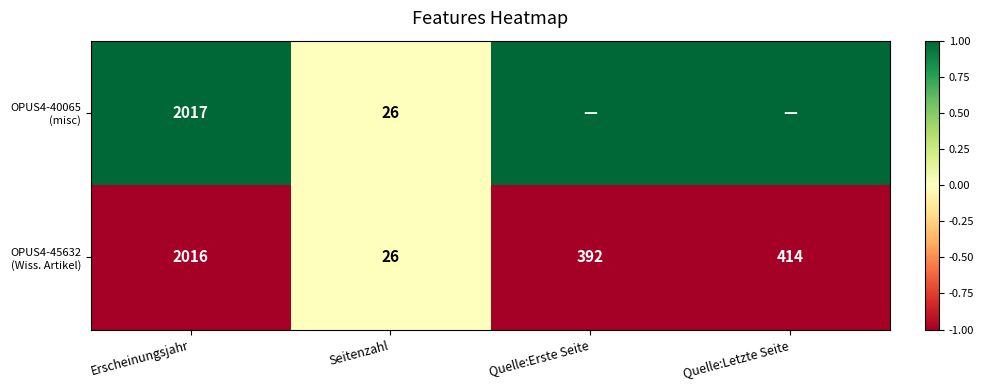

What is the total value across all series at Seitenzahl?

52